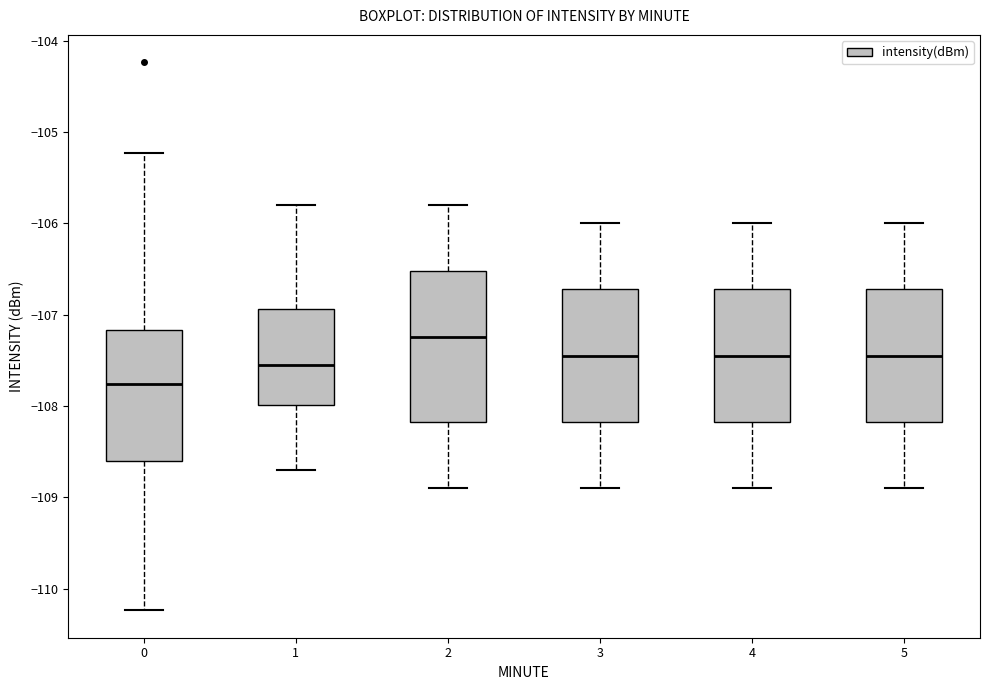

Which box's median line is the lowest?

0